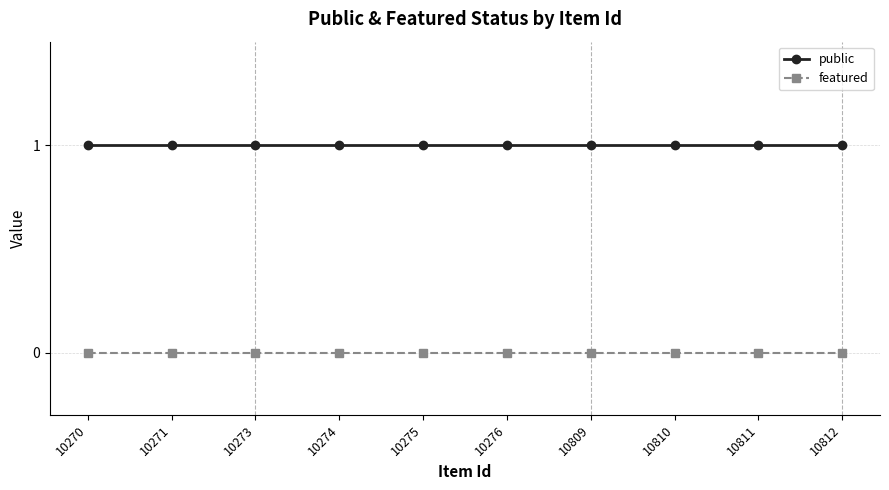

What is the difference between the highest and lowest values at 10275?

1